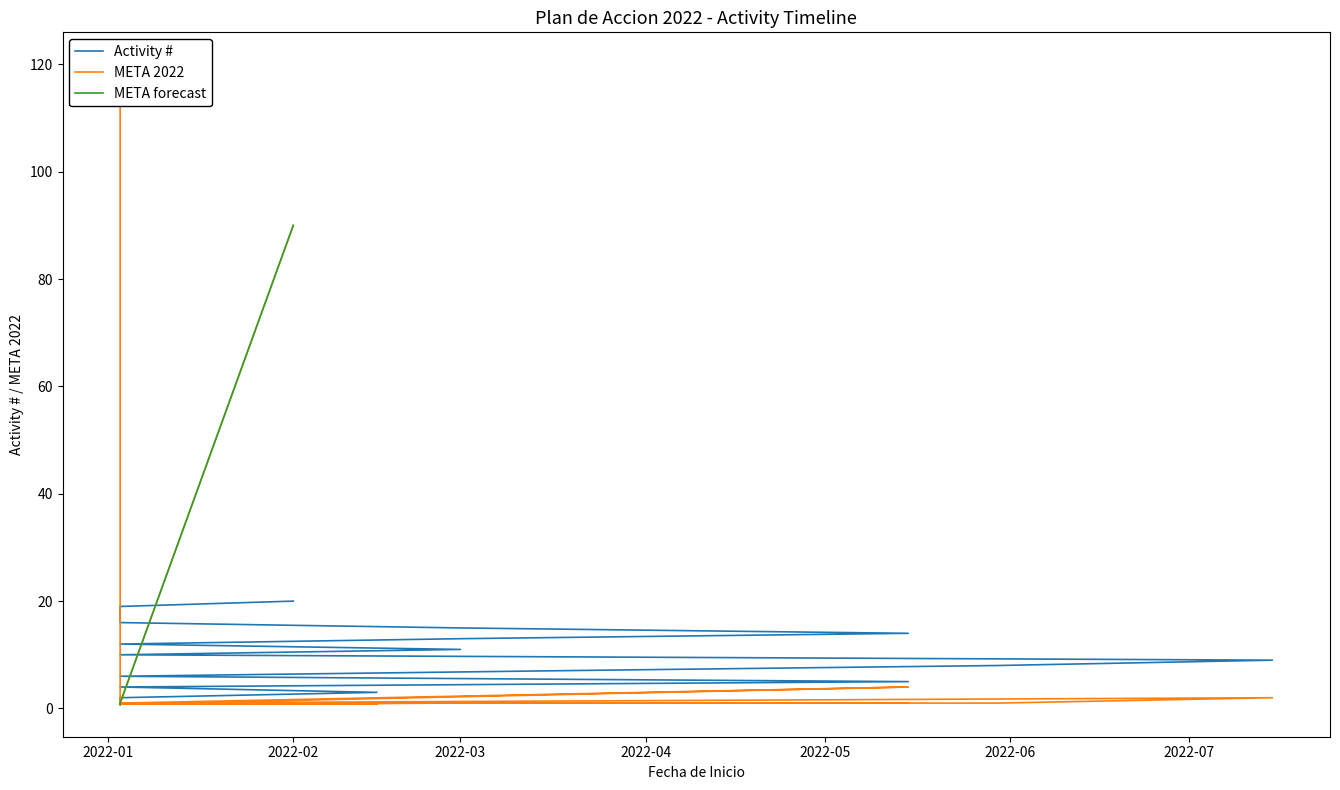

Is this an area chart (filled region under the line)?

No